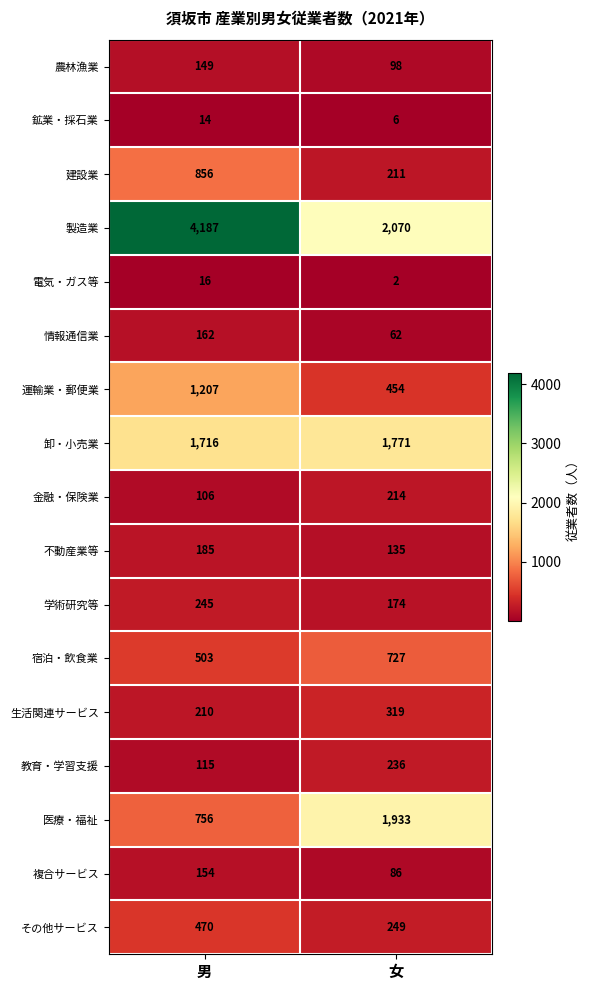

What is the difference between the maximum and minimum values in the その他サービス series?

221